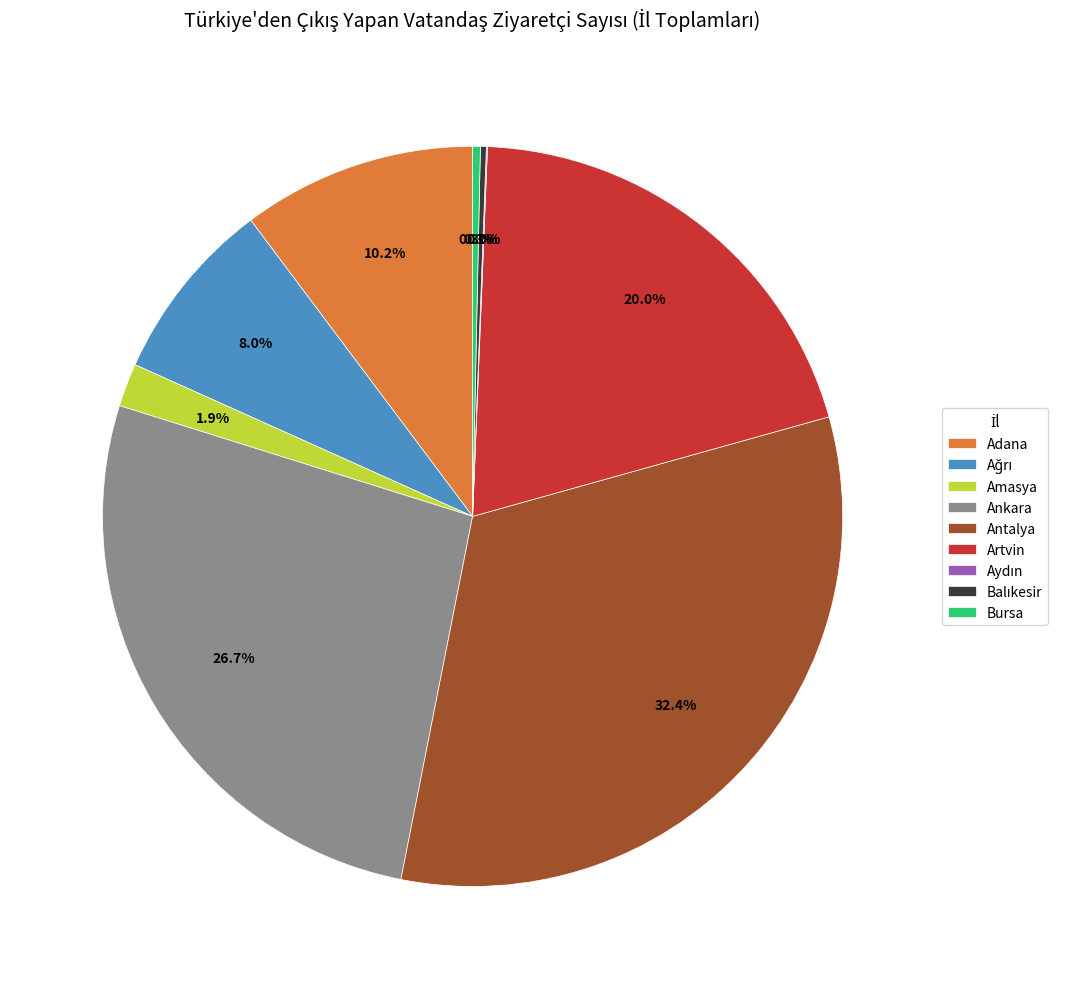

Which has a higher value, Bursa or Antalya?

Antalya